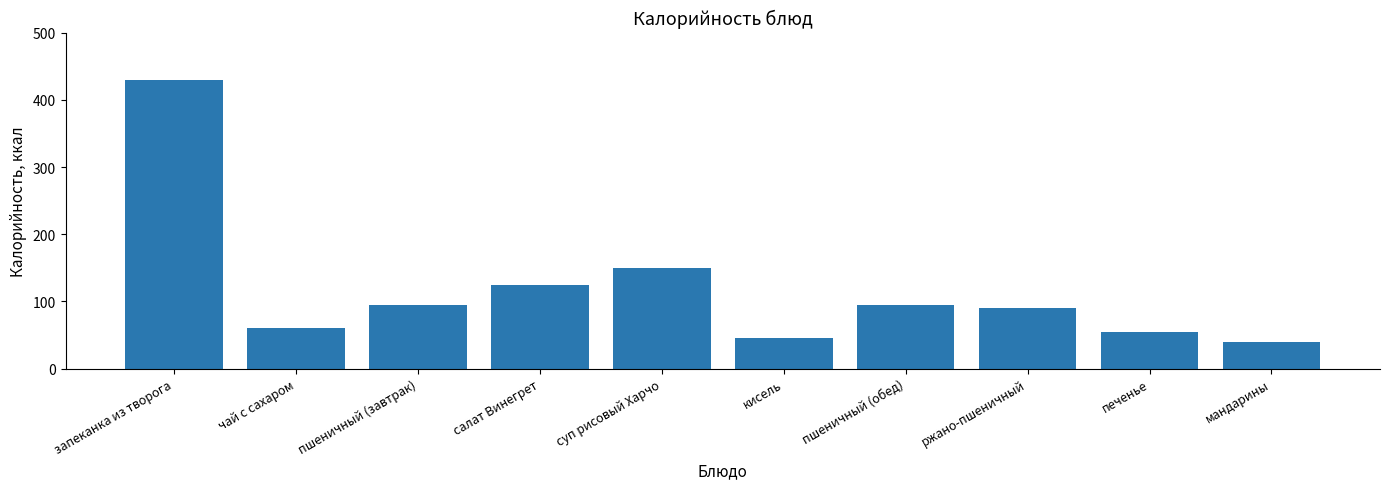

What is the difference between the values at пшеничный (завтрак) and мандарины?

54